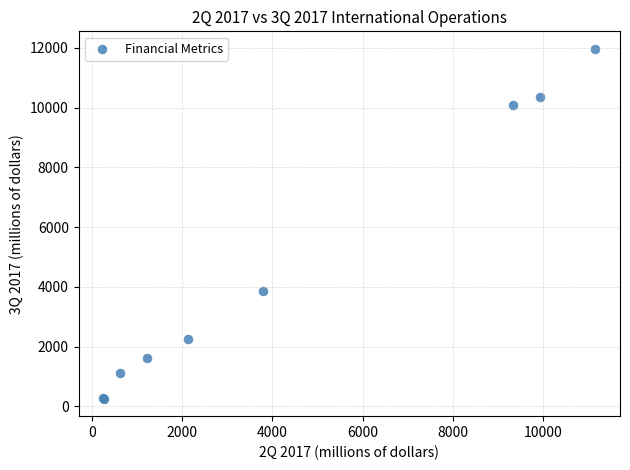

What Y value in the scatter plot is closest to 6111?

3863.0